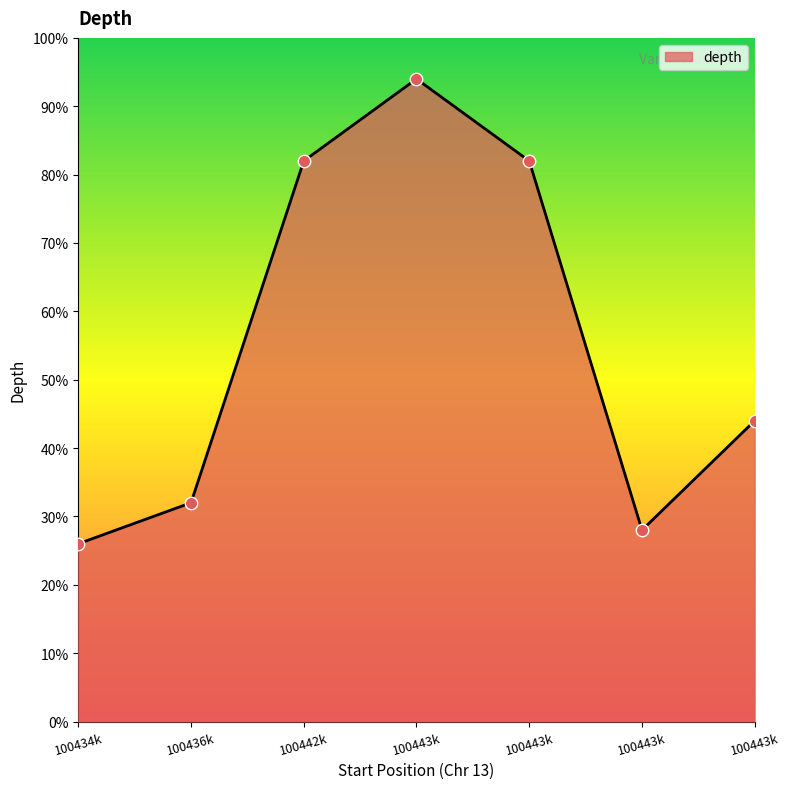

What is the ratio of the value at 100442670 to the value at 100442514?

0.3